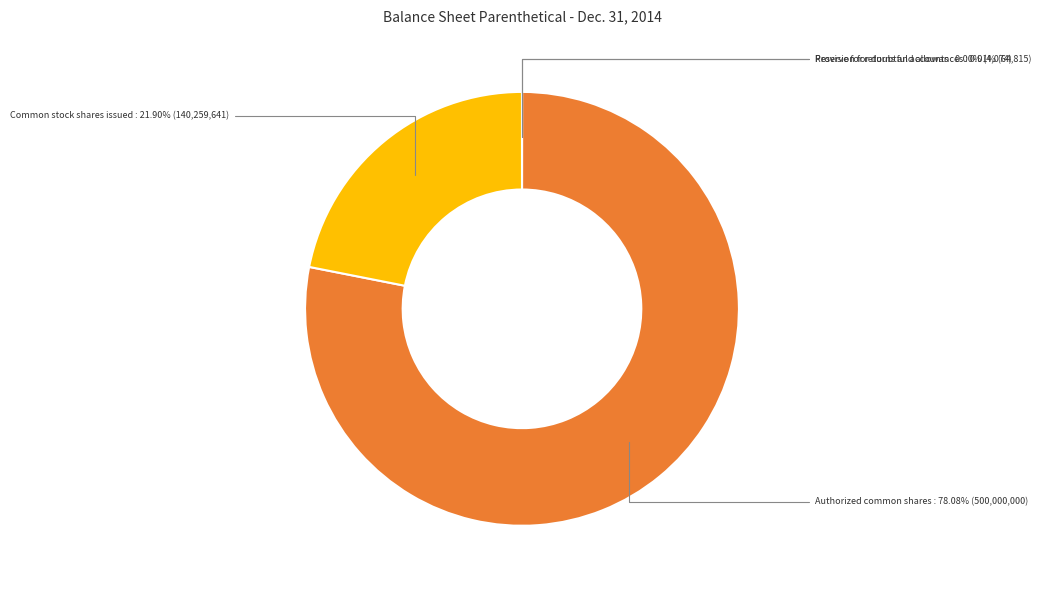

Is there a majority slice in this chart?

Yes